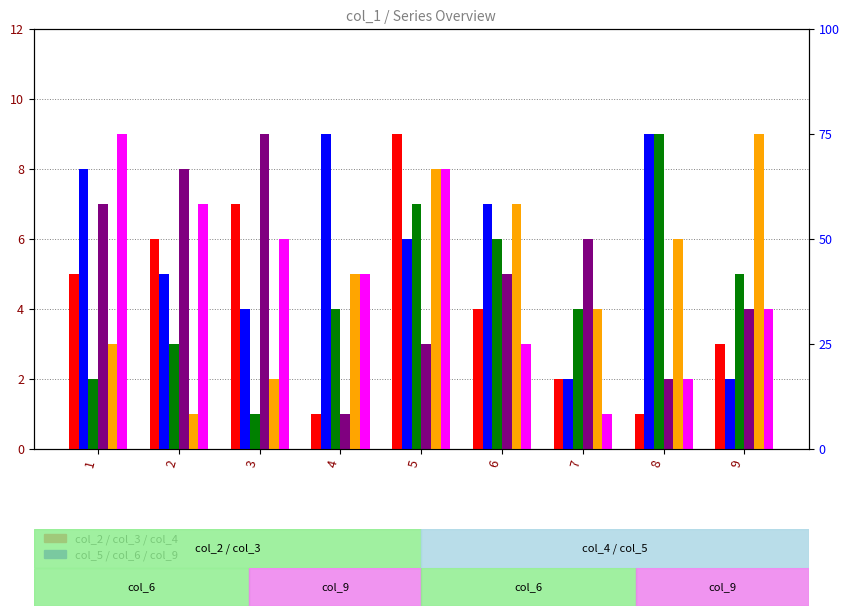

Which series has the largest range (max minus min)?

col_2